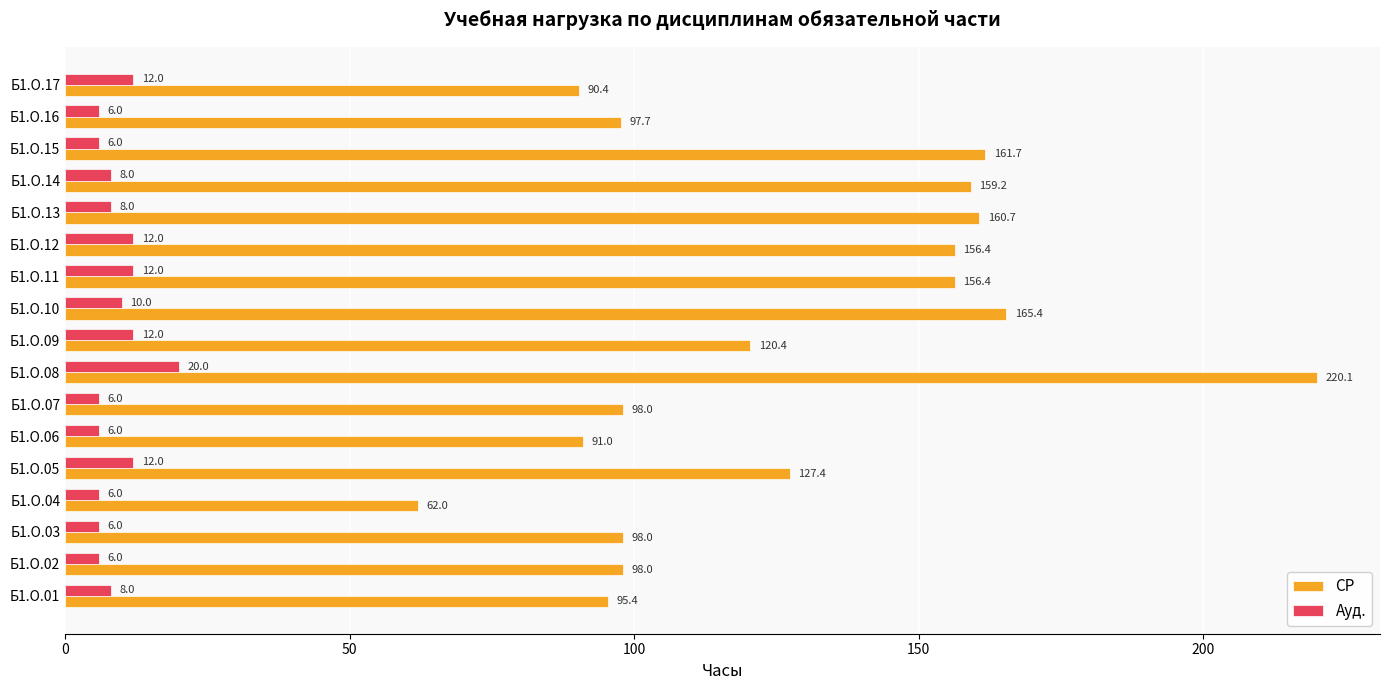

At which category is the sum across all series the highest?

Б1.О.08